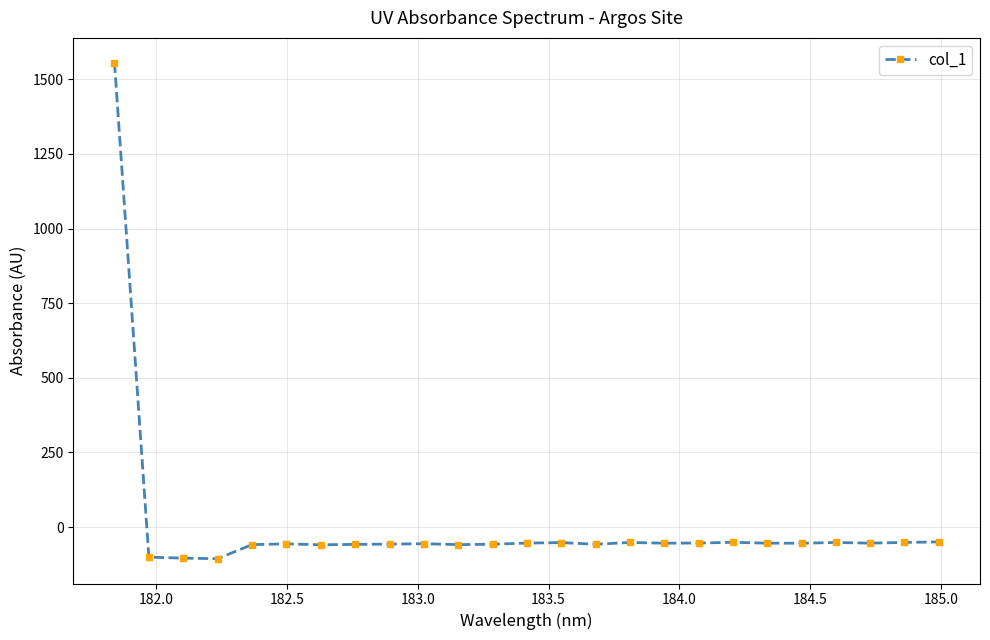

True or false: there are more than 2 points higher than both neighbors.

True